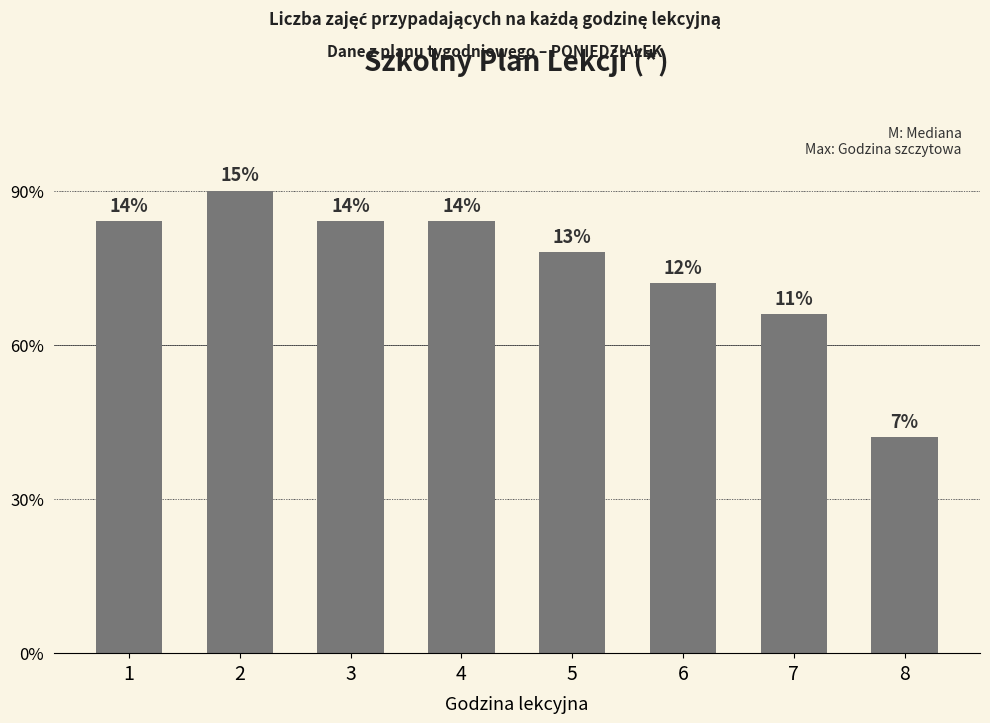

What is the value of the 1st bar from the left?

14